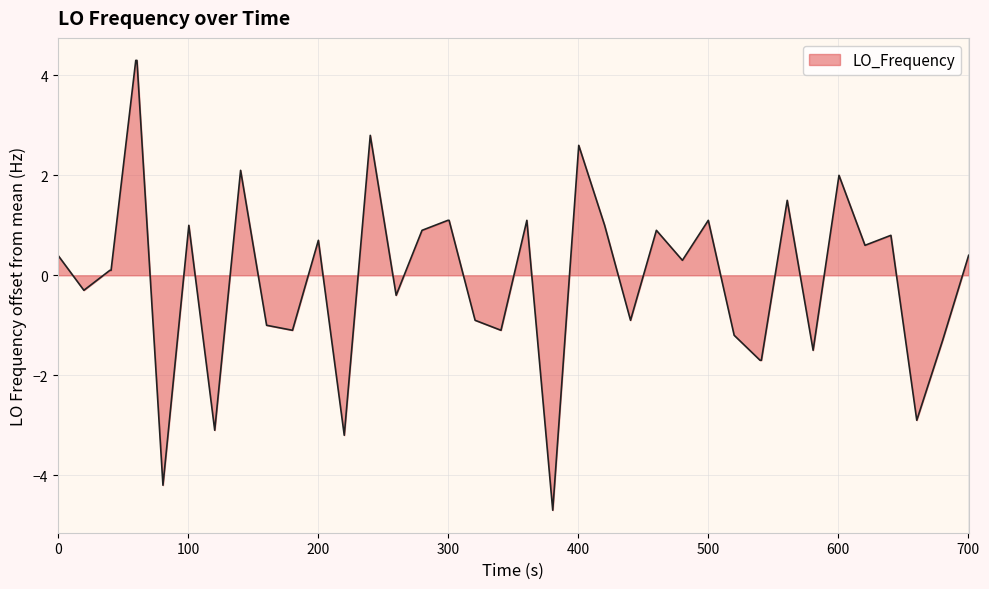

What is the difference between the maximum and minimum values?

9.0